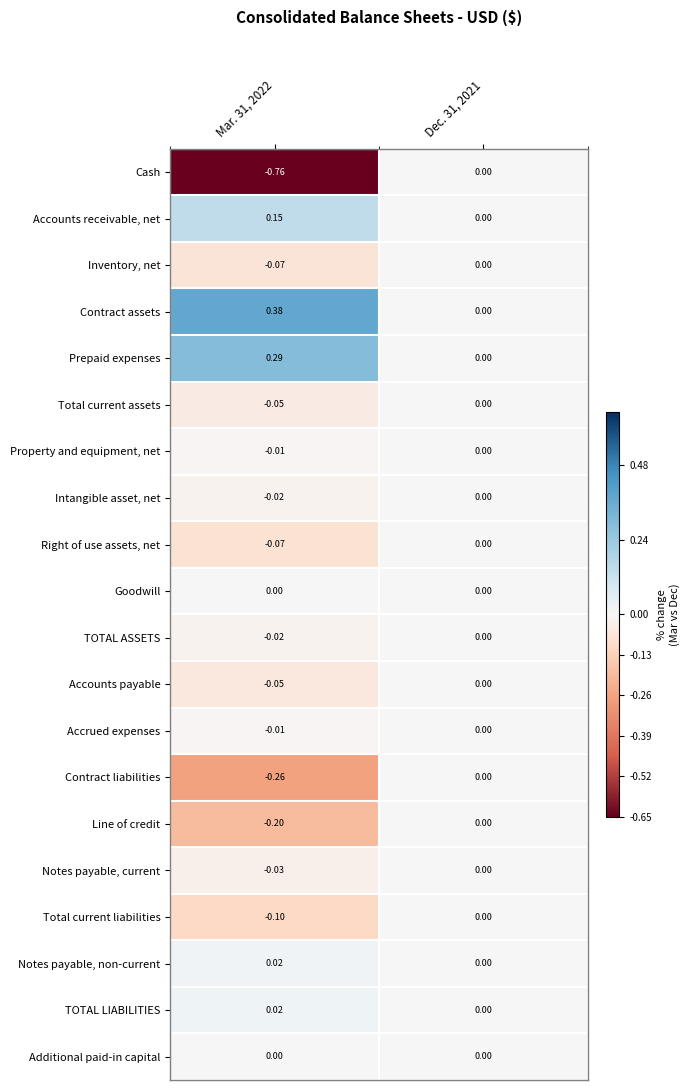

Is the value of Contract liabilities at Mar. 31, 2022 greater than the value of TOTAL ASSETS at Dec. 31, 2021?

No